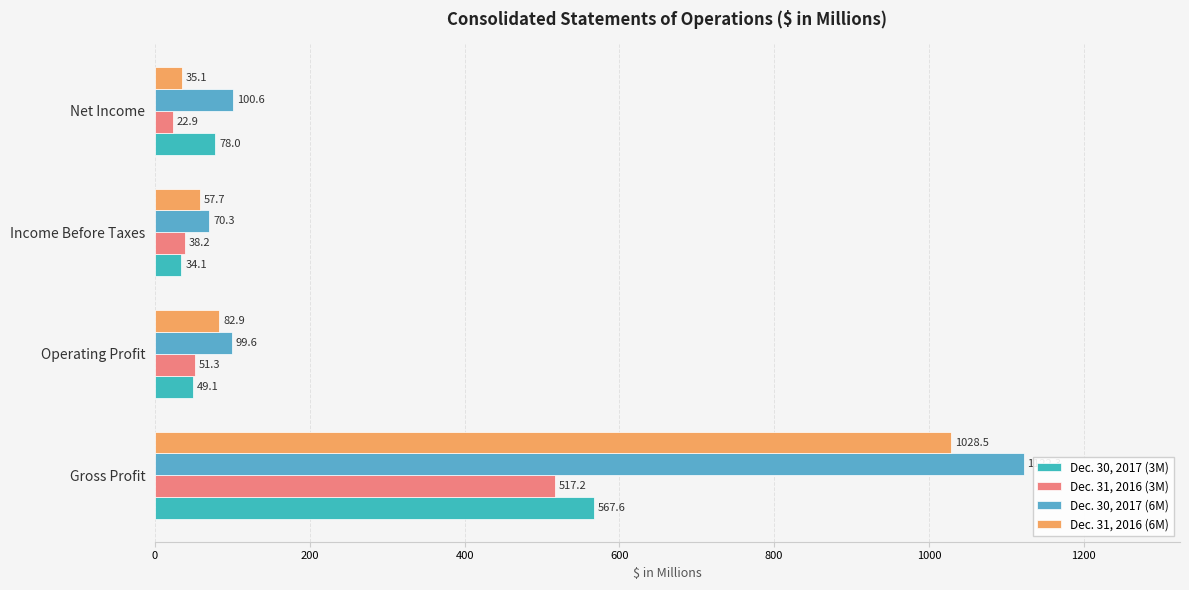

How many categories are shown in the chart?

4